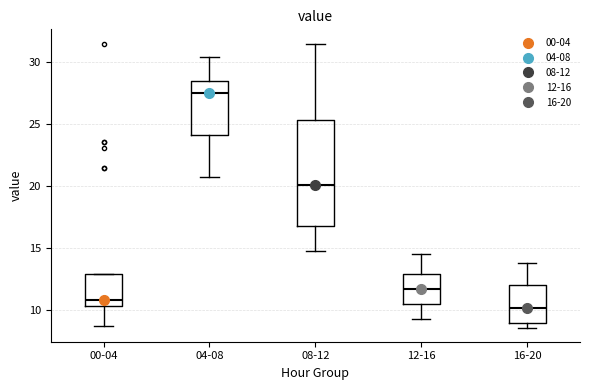

Reading left to right, read every box against the y-axis: the position of its median line, the range the box covers, and the ends of its whiskers. The values are not printed on the chart, so give them approximately, as read against the axis.

00-04: median 11.0, box 10.5 to 13.0, whiskers 8.5 to 13.0
04-08: median 27.5, box 24.0 to 28.5, whiskers 20.5 to 30.5
08-12: median 20.0, box 17.0 to 25.5, whiskers 15.0 to 31.5
12-16: median 11.5, box 10.5 to 13.0, whiskers 9.5 to 14.5
16-20: median 10.0, box 9.0 to 12.0, whiskers 8.5 to 14.0